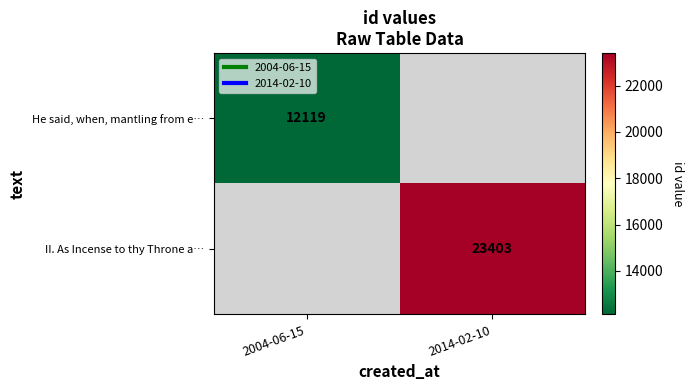

The value of He said, when, mantling from e… at 2004-06-15 is 3274.8. True or false?

False